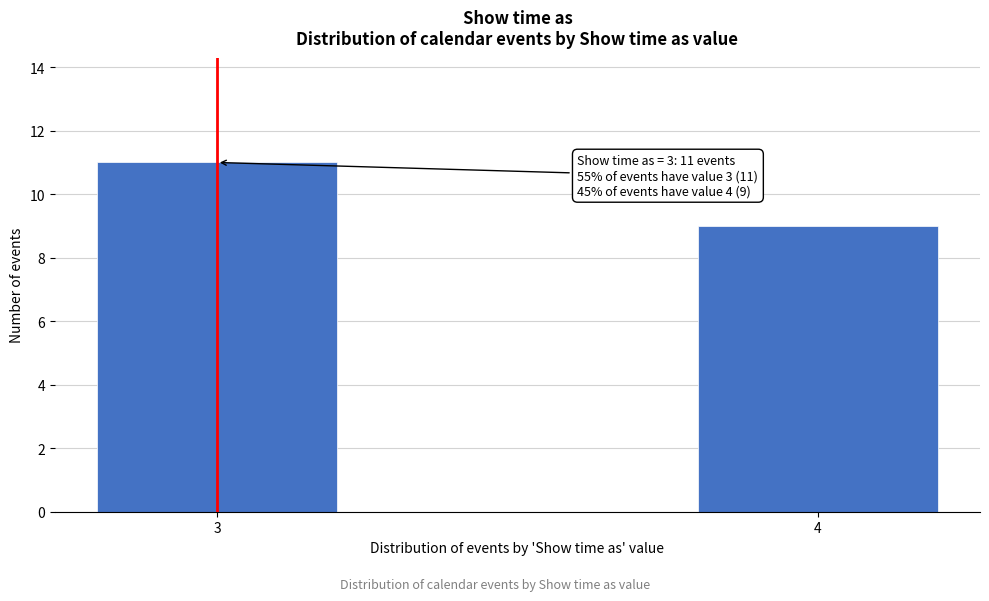

Reading right to left, what are all the values shown in this chart?

9	11